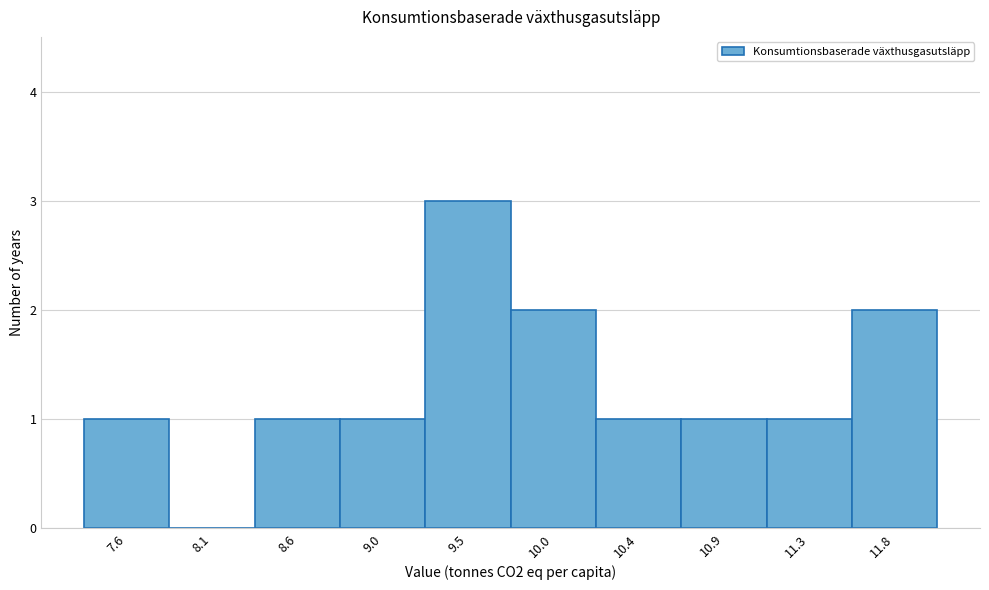

Reading left to right, list every bar in this chart as the range it spans on the x-axis followed by its height. Neither the bar edges nor the heights are printed on the chart, so give them approximately, as read against the axes.

7.40 to 7.85: 1
7.85 to 8.35: 0
8.35 to 8.80: 1
8.80 to 9.25: 1
9.25 to 9.70: 3
9.70 to 10.20: 2
10.20 to 10.65: 1
10.65 to 11.10: 1
11.10 to 11.60: 1
11.60 to 12.05: 2